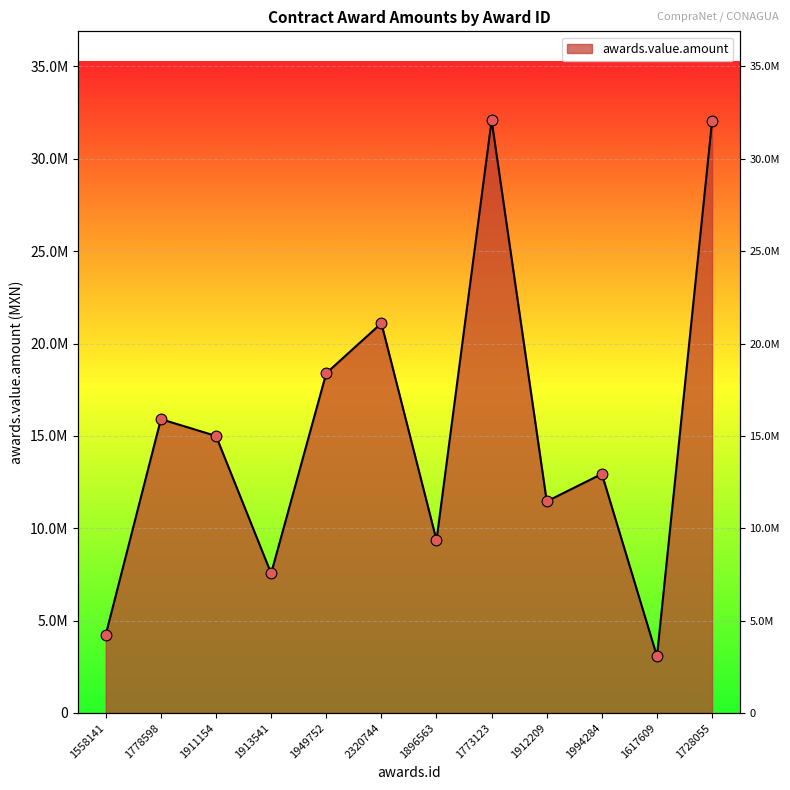

What is the ratio of the value at 1617609 to the value at 1773123?

0.1